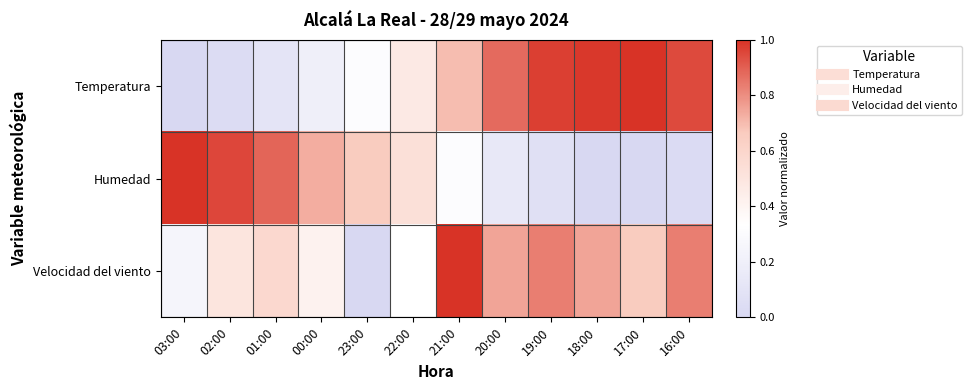

What is the greatest value displayed?

1.0